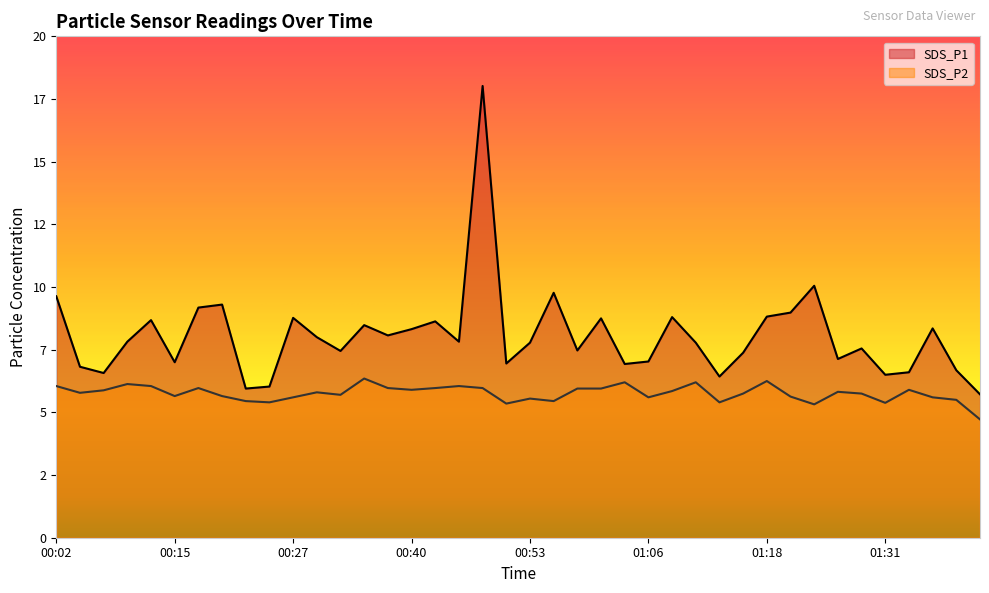

What is the label of the 7th point from the left?

00:17